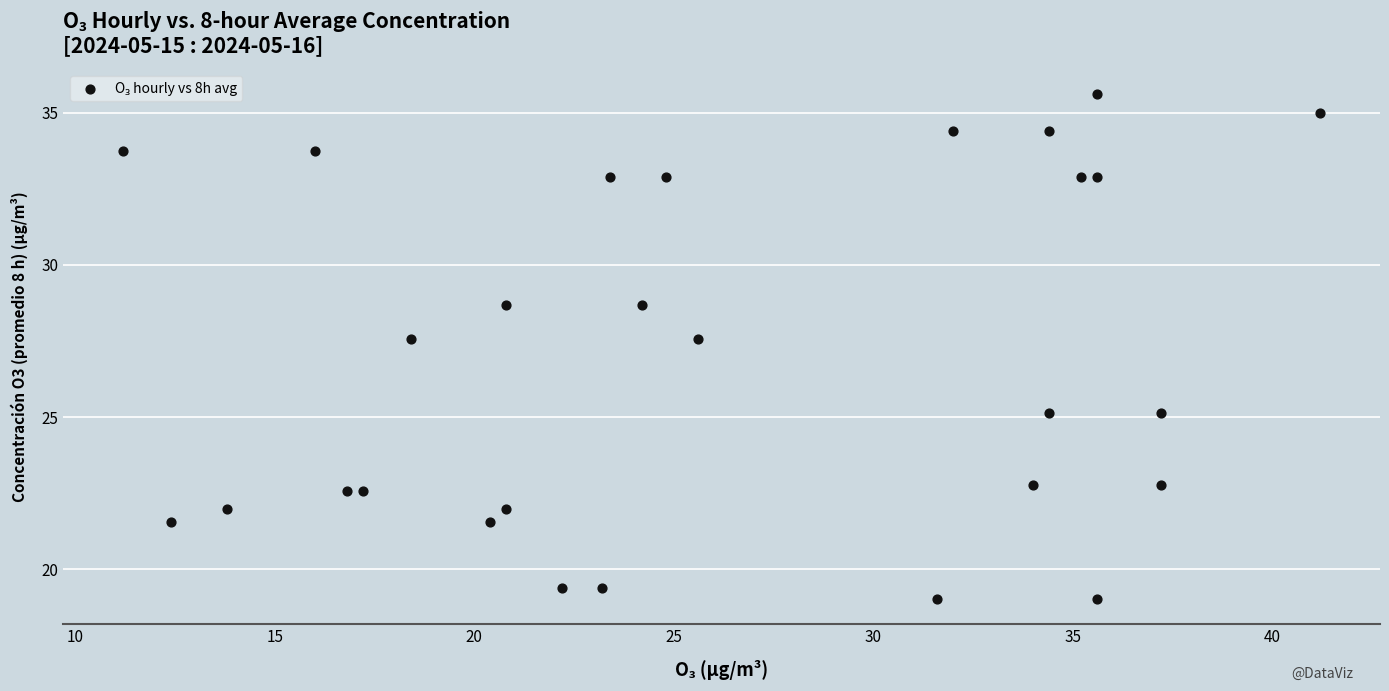

What is the range of X values (max minus min)?

30.0